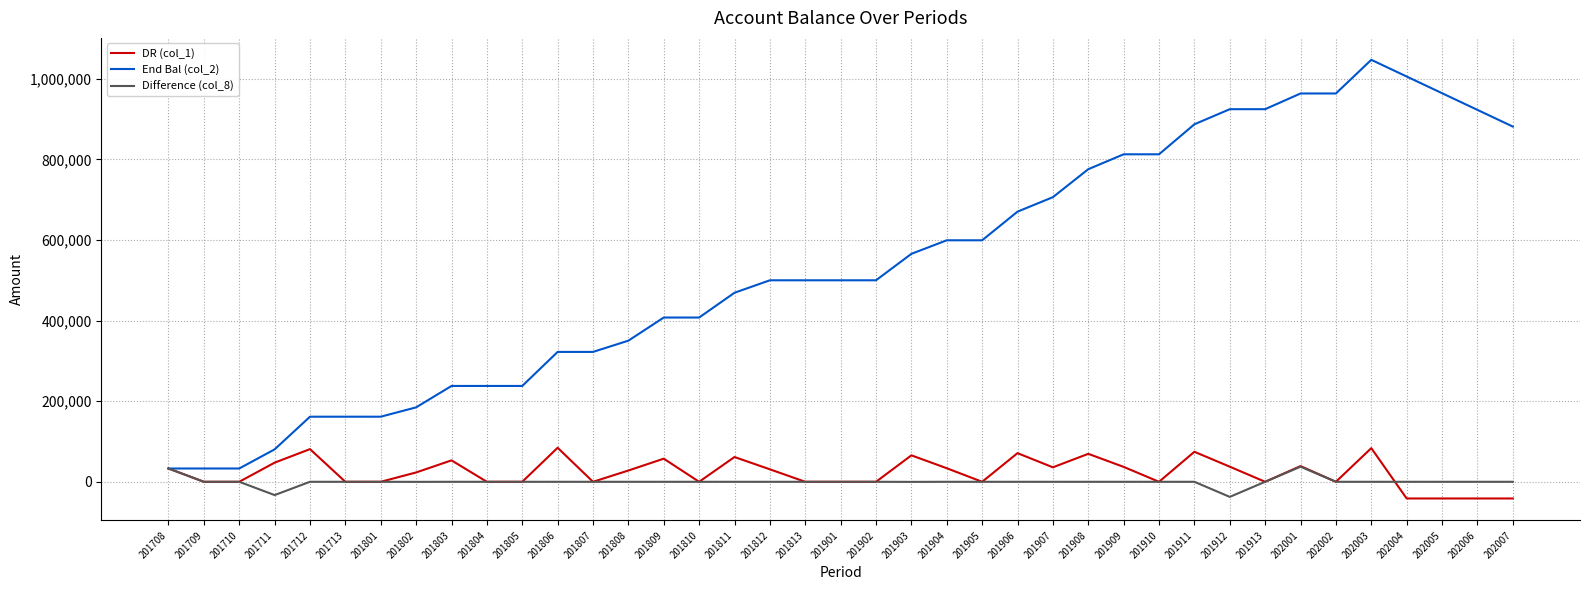

True or false: End Bal (col_2) has a value of 706485.7 at 201907.

True